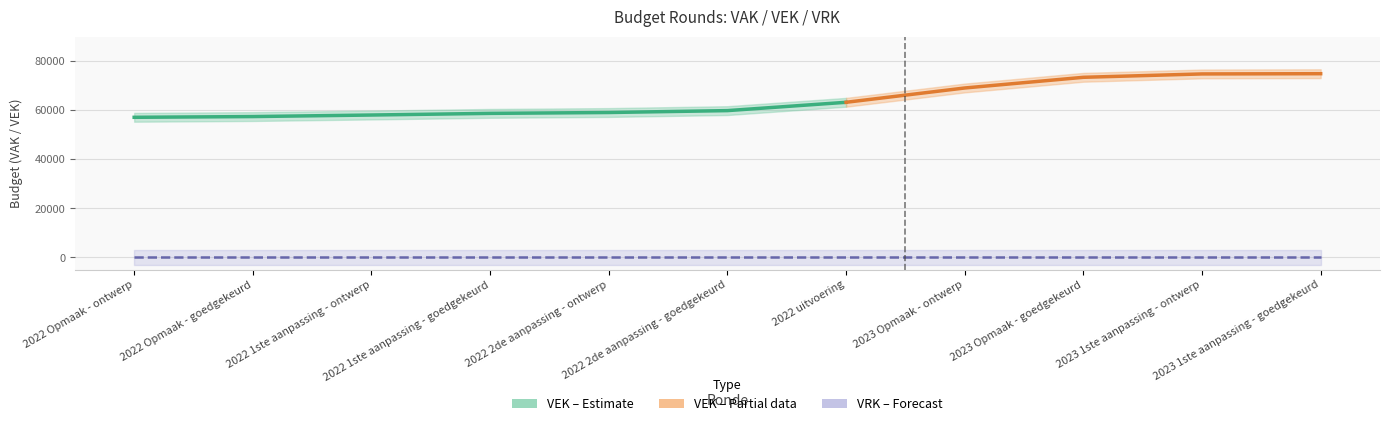

Is the value of VEK at 2022 1ste aanpassing - goedgekeurd greater than the value of VRK at 2023 Opmaak - goedgekeurd?

Yes